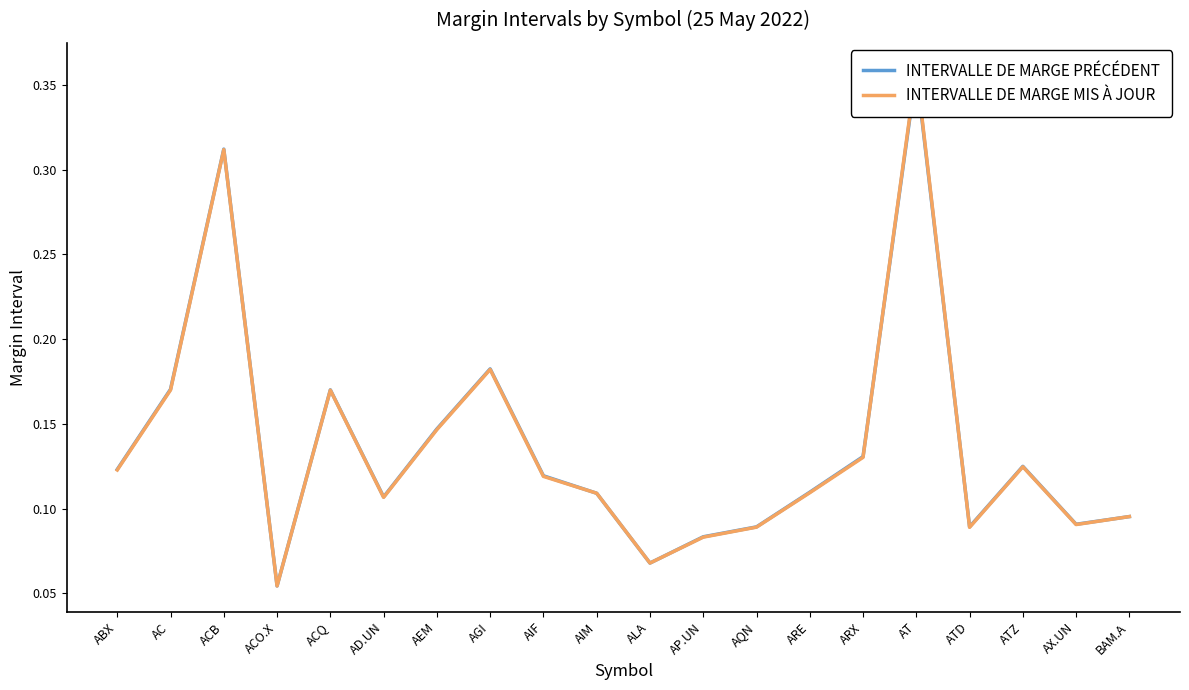

Which has a higher value, AIM or ACQ?

ACQ